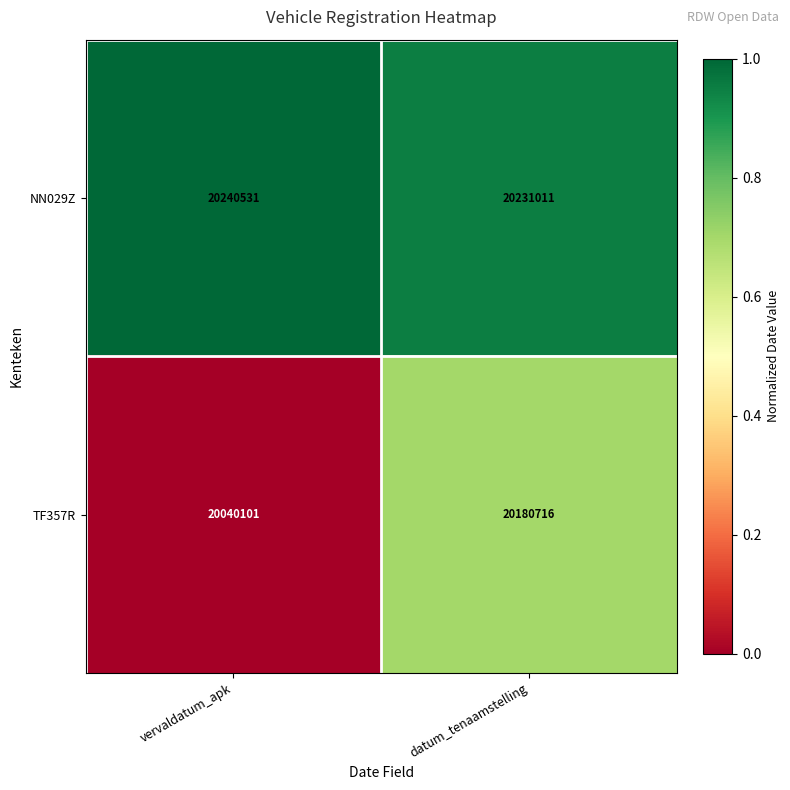

Which series has the widest spread of values?

TF357R